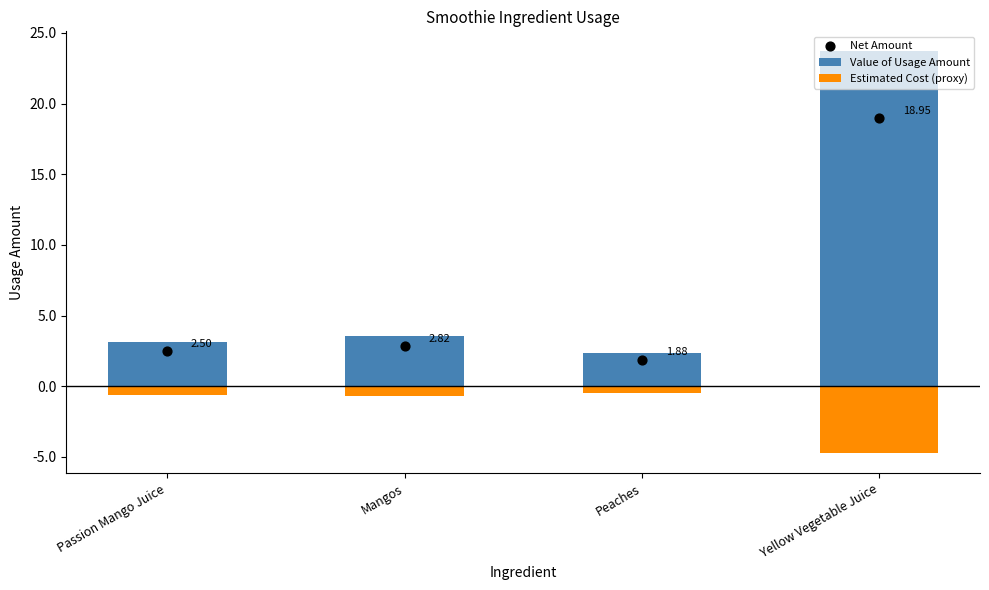

Which series contains the highest Y value?

Value of Usage Amount